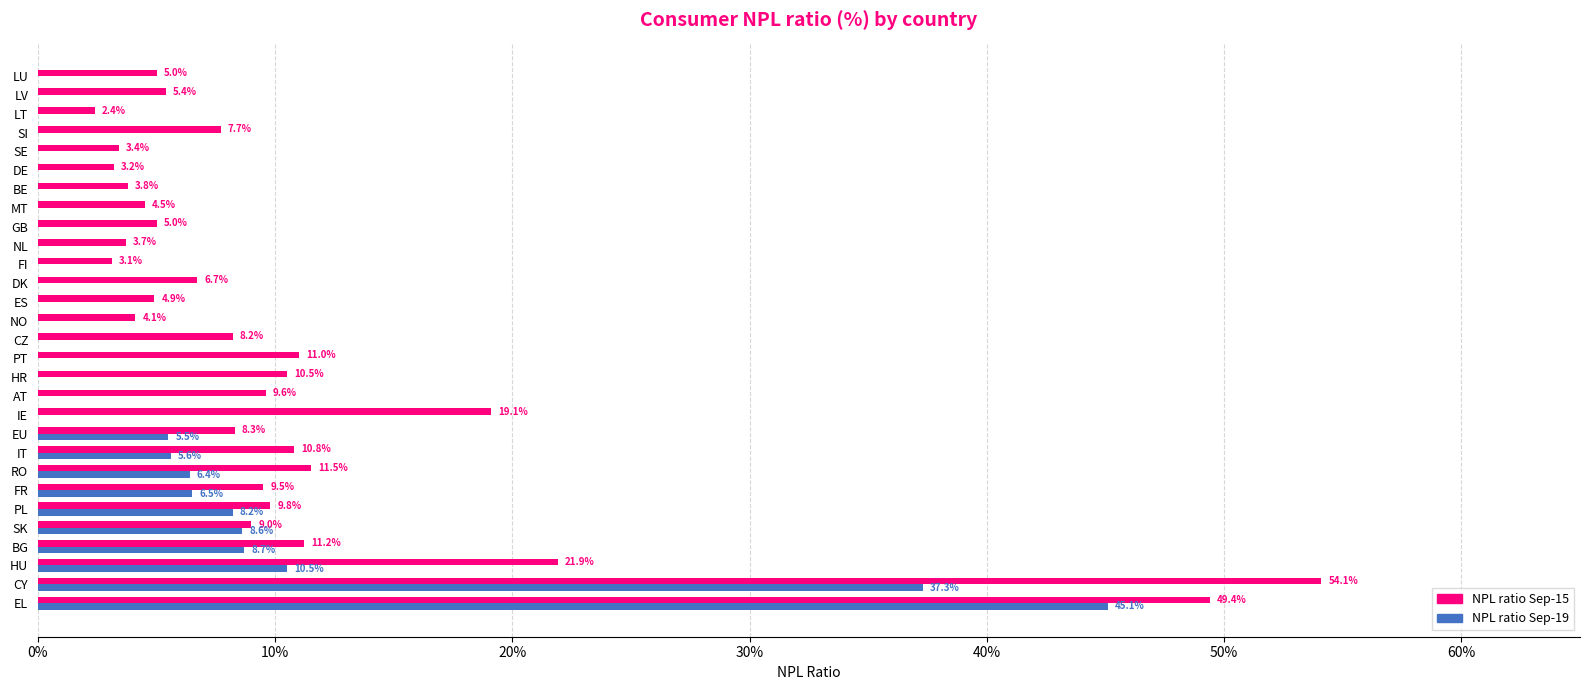

At how many categories does at least one series exceed 0?

29